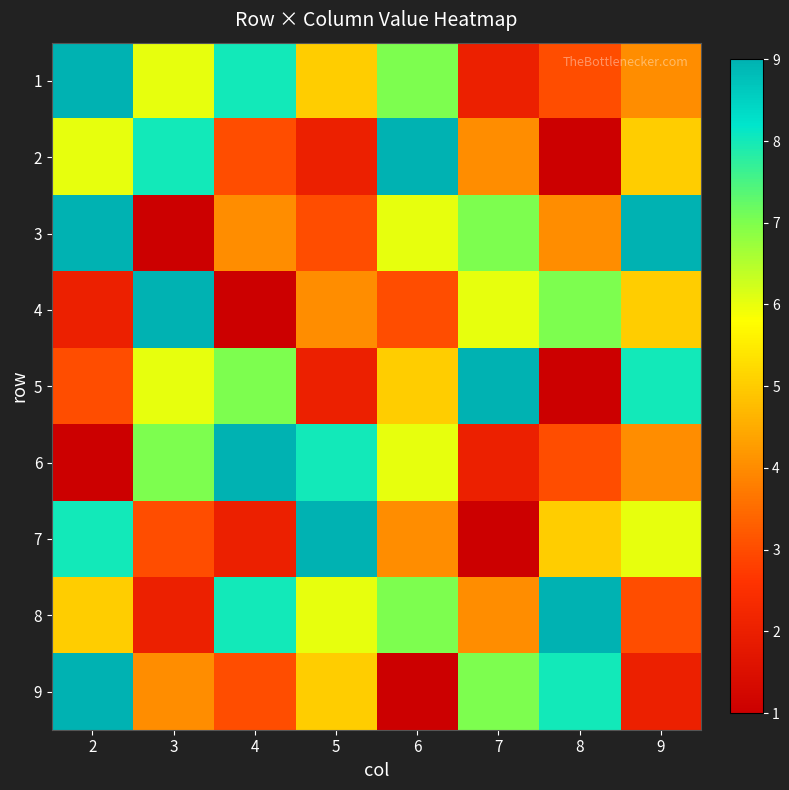

Reading left to right, transcribe all the data shown in this chart.

1: 2=9	3=6	4=8	5=5	6=7	7=2	8=3	9=4
2: 2=6	3=8	4=3	5=2	6=9	7=4	8=1	9=5
3: 2=9	3=1	4=4	5=3	6=6	7=7	8=4	9=9
4: 2=2	3=9	4=1	5=4	6=3	7=6	8=7	9=5
5: 2=3	3=6	4=7	5=2	6=5	7=9	8=1	9=8
6: 2=1	3=7	4=9	5=8	6=6	7=2	8=3	9=4
7: 2=8	3=3	4=2	5=9	6=4	7=1	8=5	9=6
8: 2=5	3=2	4=8	5=6	6=7	7=4	8=9	9=3
9: 2=9	3=4	4=3	5=5	6=1	7=7	8=8	9=2